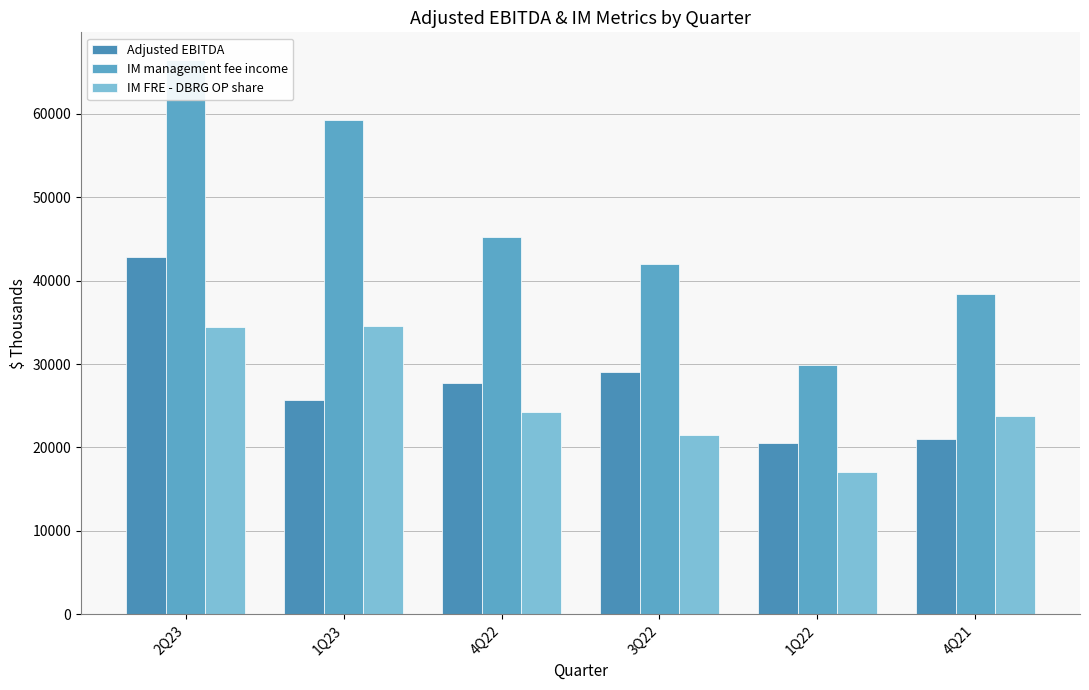

The value of IM management fee income at 3Q22 is 71347. True or false?

False